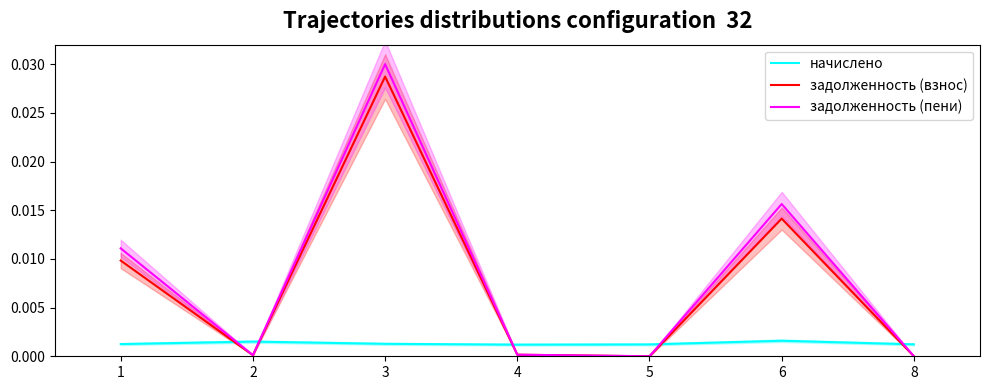

True or false: начислено has more than 2 points higher than both neighbors.

False